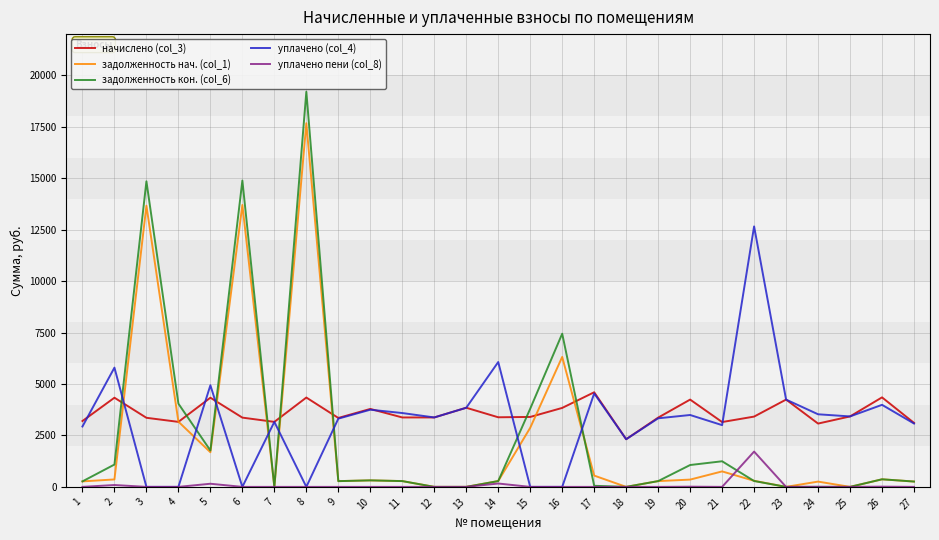

How many distinct data groups are displayed?

5